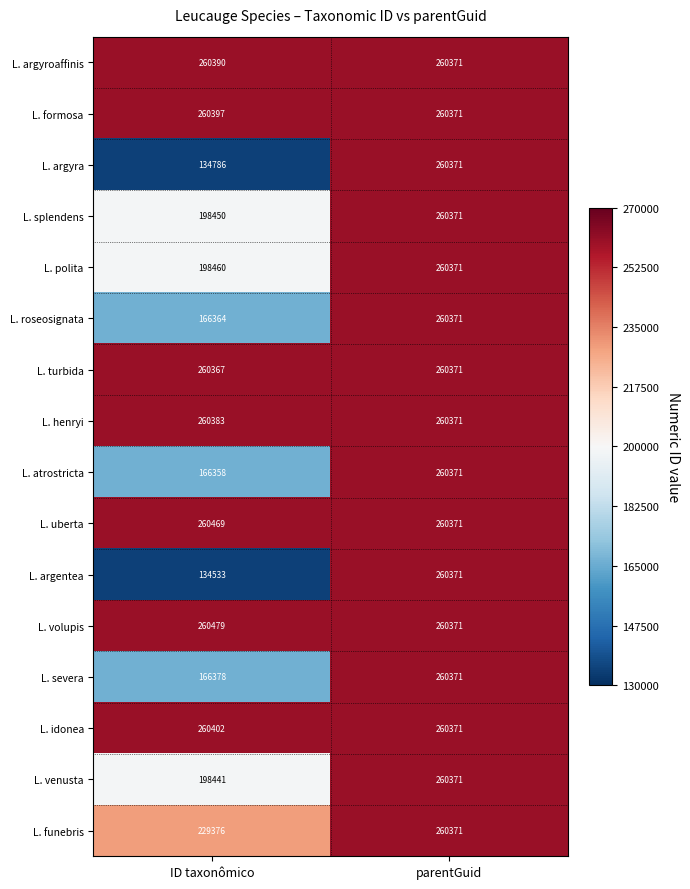

What is the total value across all series at ID taxonômico?

3416033